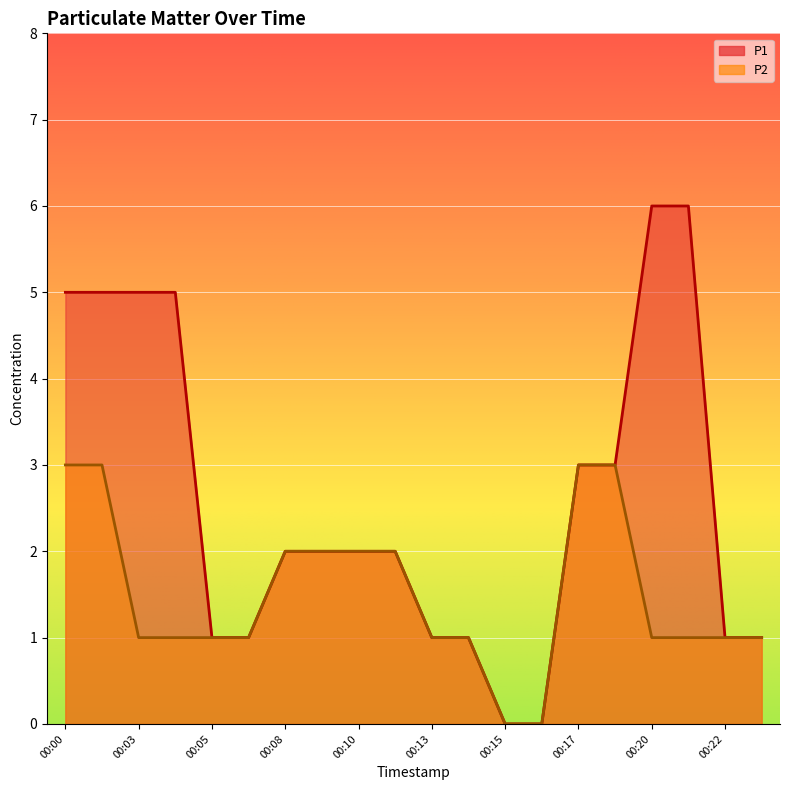

How many data points in P1 are above 2?

8